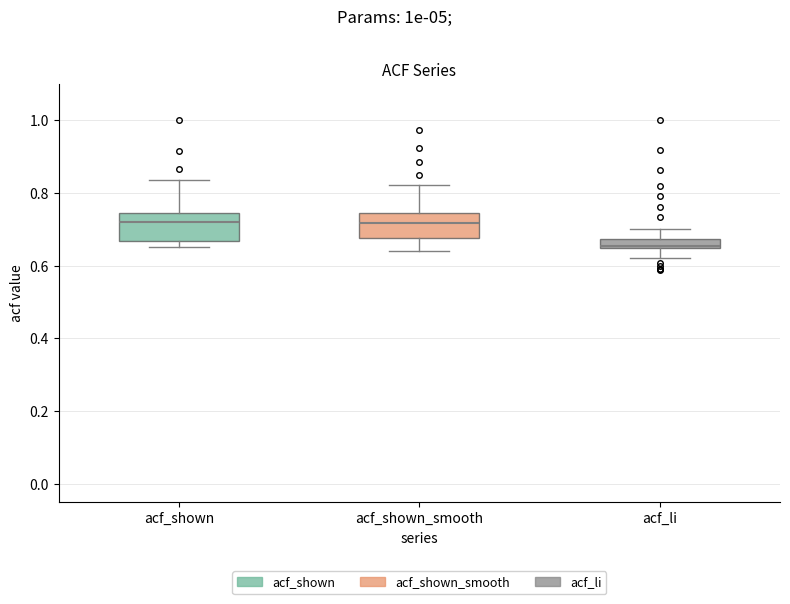

Where is the upper edge of the box for acf_shown on the y-axis? The values are not printed on the chart, so give them approximately, as read against the axis.

0.74